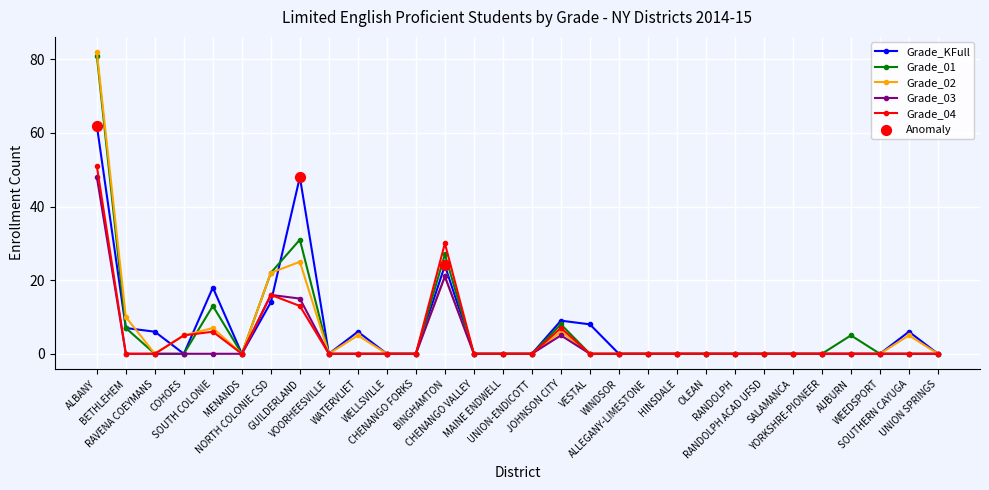

True or false: Grade_02 has more than 0 interior local peaks.

True